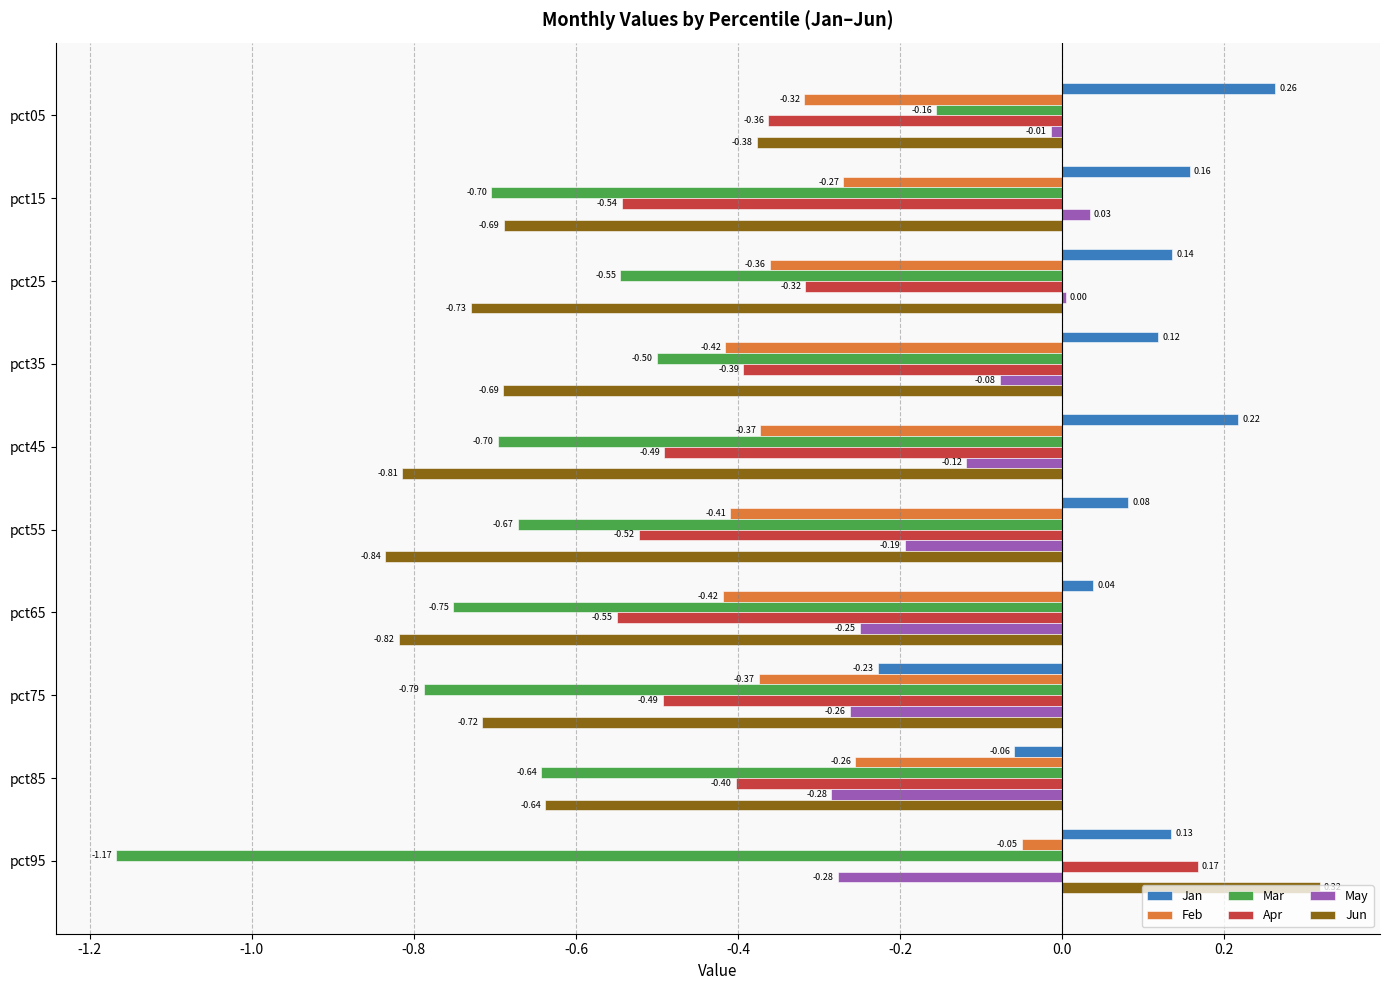

Which series has the largest total across all categories?

Jan